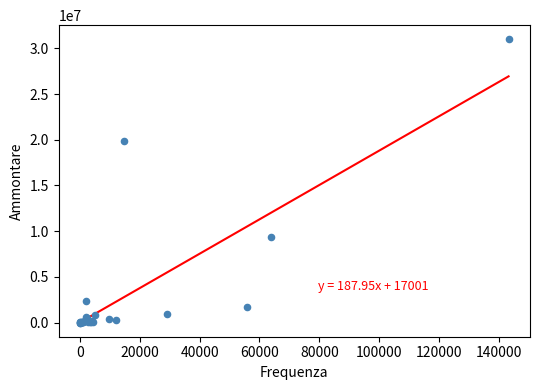

What Y value in the scatter plot is closest to 15497536?

19882857